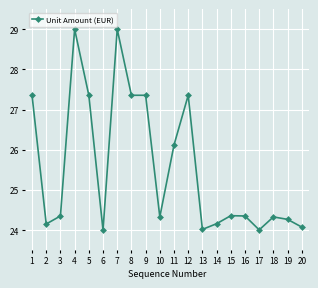

Where is the data nearest to the value 26?

11